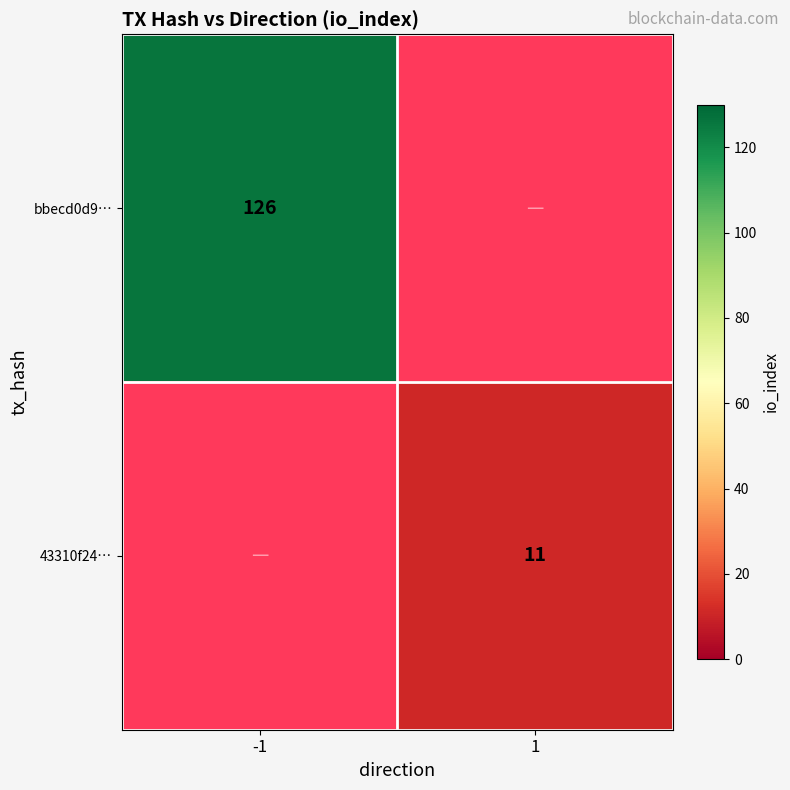

Which category has the highest value across all series?

-1